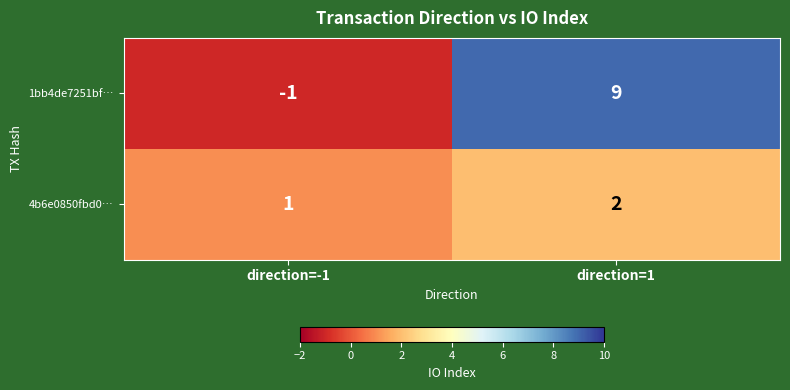

Between direction=-1 and direction=1, which series saw the biggest shift?

1bb4de7251bf…